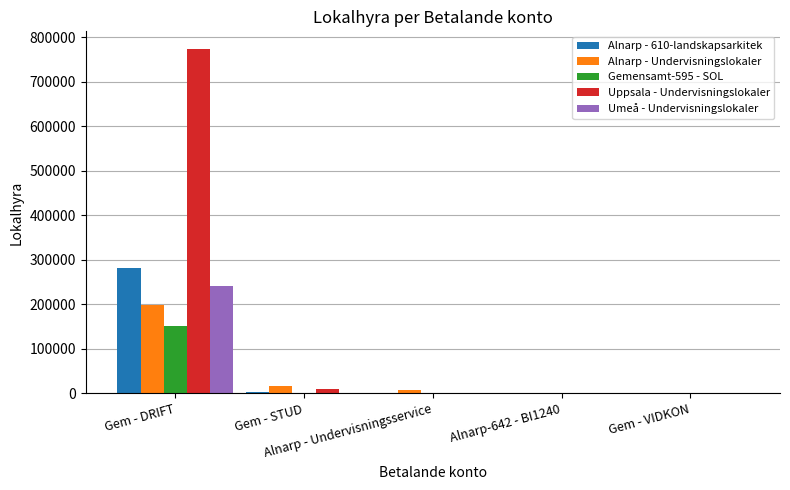

At which label does Alnarp - 610-landskapsarkitek first exceed 1100?

Gem - DRIFT